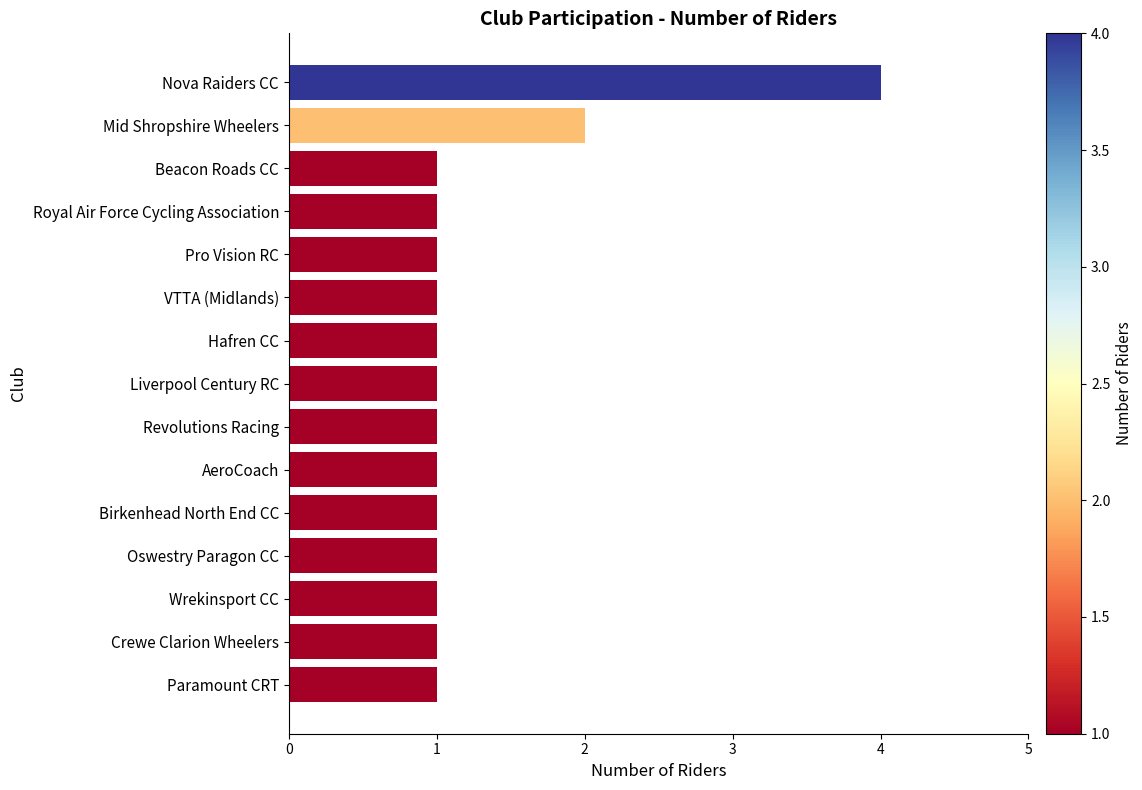

The value at Pro Vision RC is 1. True or false?

True